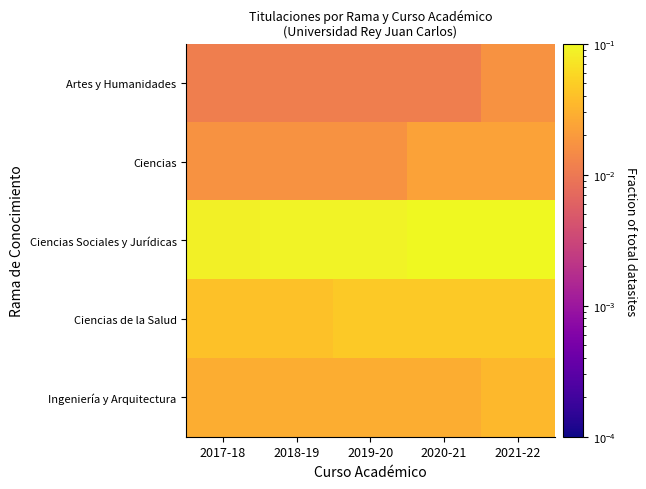

At which category is the sum across all series the highest?

2021-22